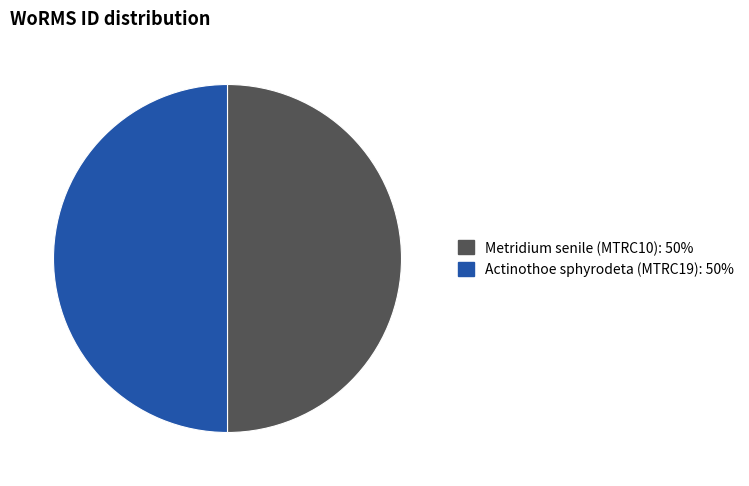

True or false: Actinothoe sphyrodeta (MTRC19) accounts for 61% of the total.

False